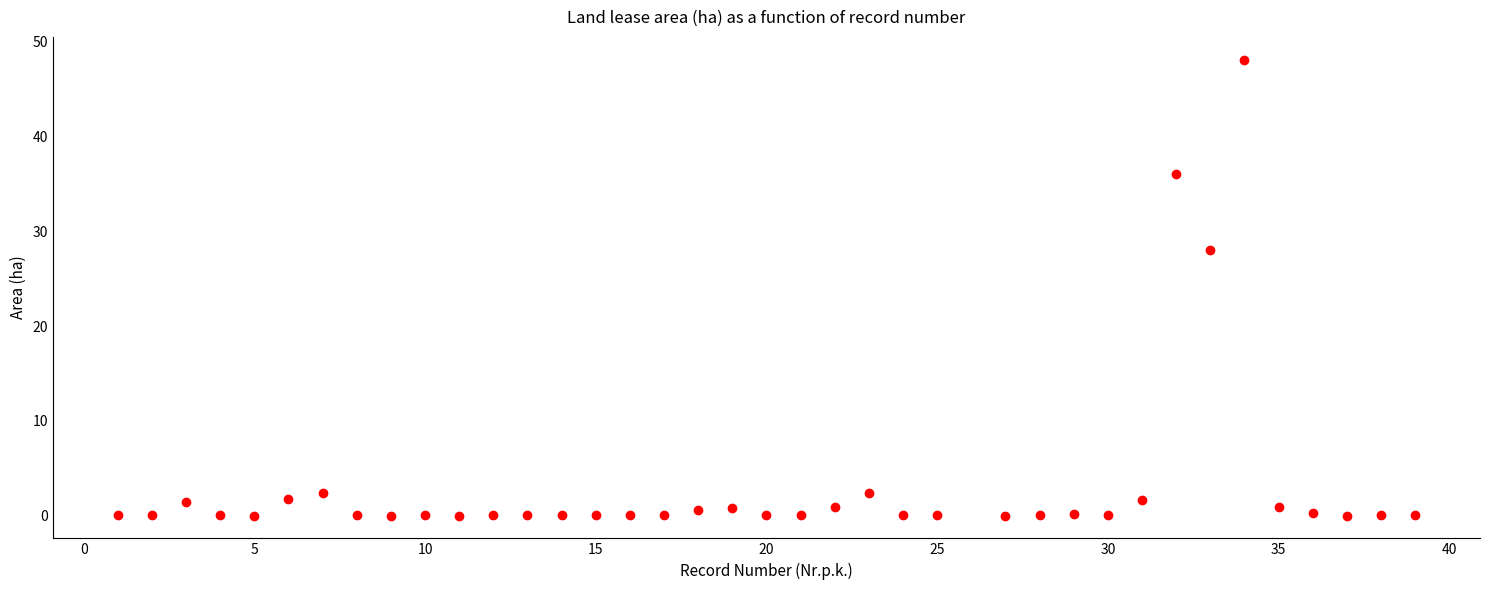

What is the range of X values (max minus min)?

38.0